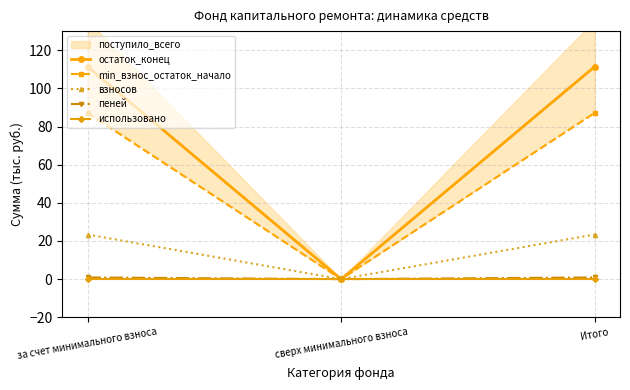

Is this an area chart (filled region under the line)?

No